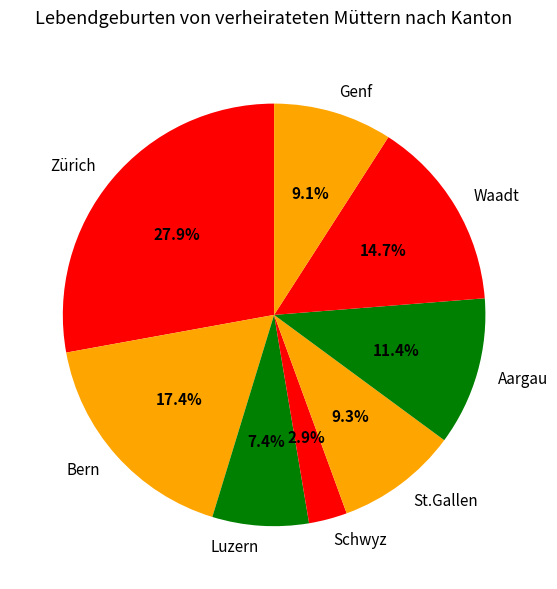

The Waadt slice represents 29% of the pie. True or false?

False